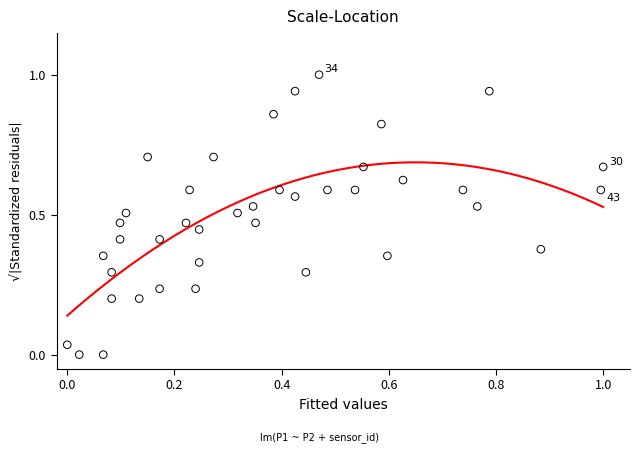

What is the range of X values (max minus min)?

1.0